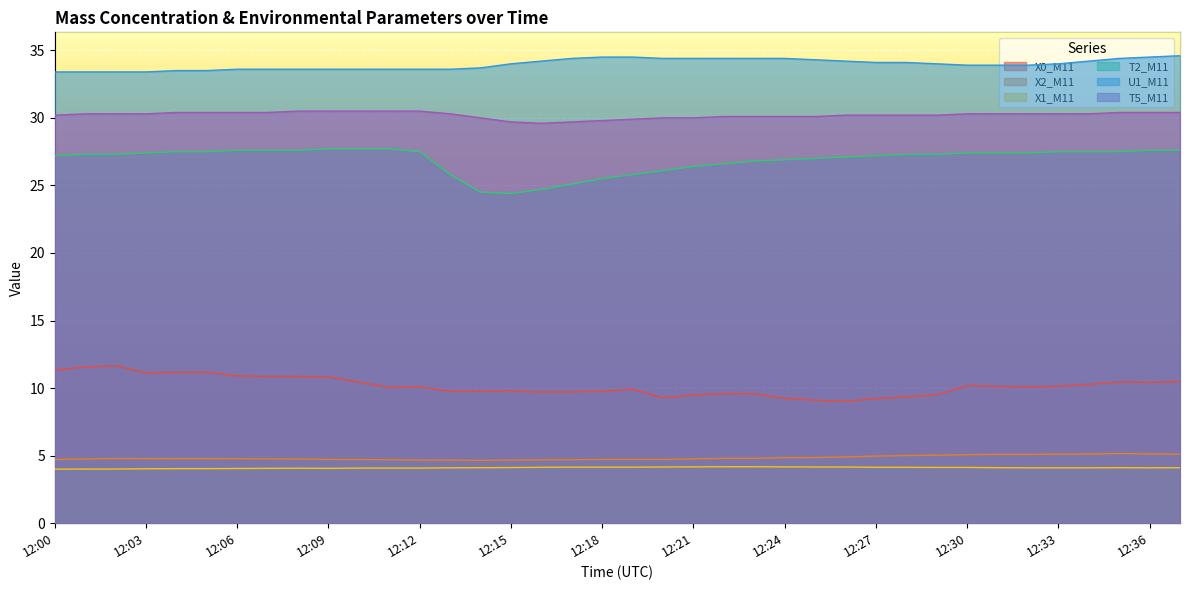

How many data points in U1_M11 are less than 34?

18